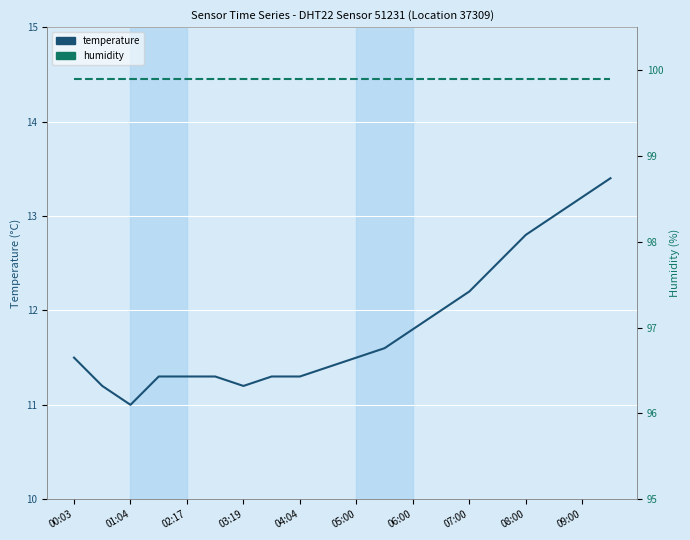

How many interior local valleys does the temperature series have?

2